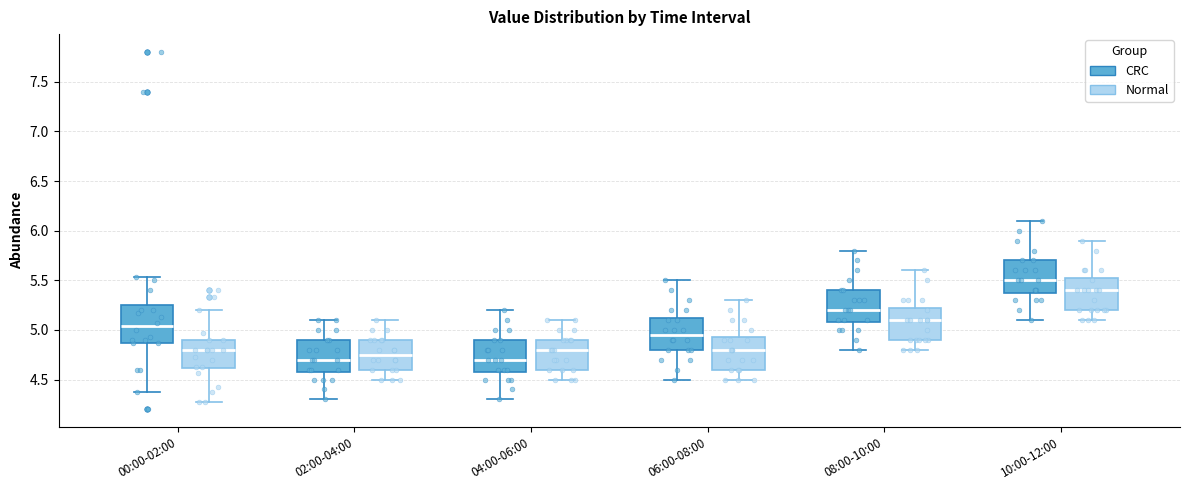

Which box has the highest median line?

10:00-12:00 (CRC)